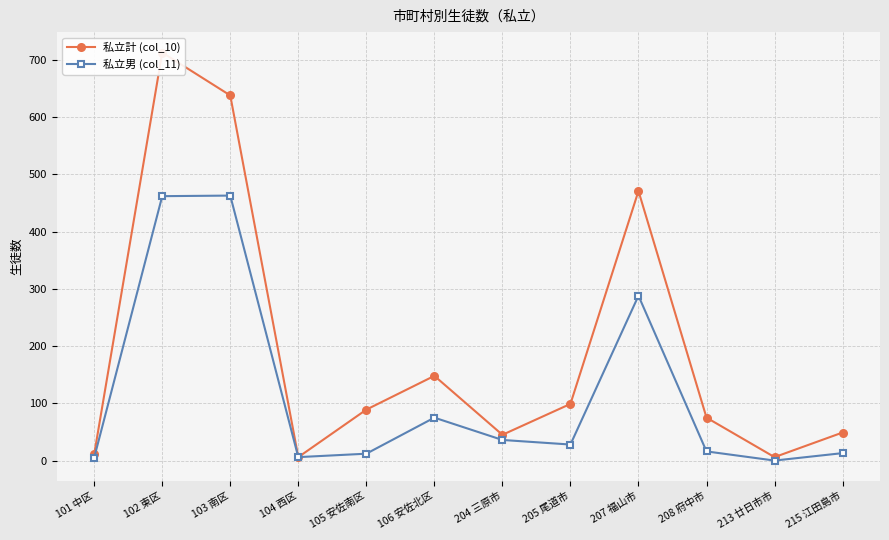

What is the minimum value for 私立計 (col_10)?

6